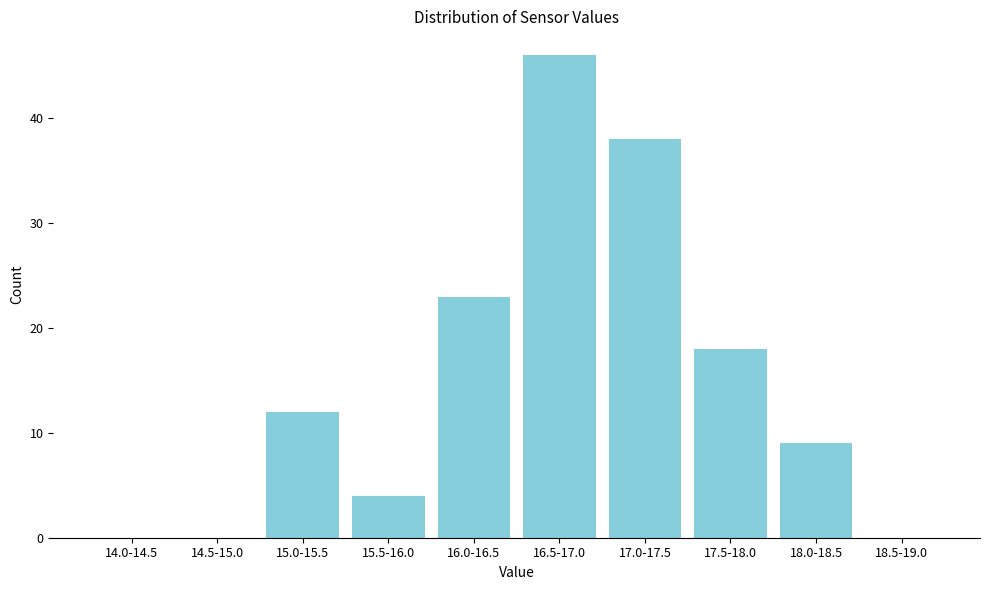

Reading right to left, what are all the values shown in this chart?

18.5-19.0=0	18.0-18.5=9	17.5-18.0=18	17.0-17.5=38	16.5-17.0=46	16.0-16.5=23	15.5-16.0=4	15.0-15.5=12	14.5-15.0=0	14.0-14.5=0